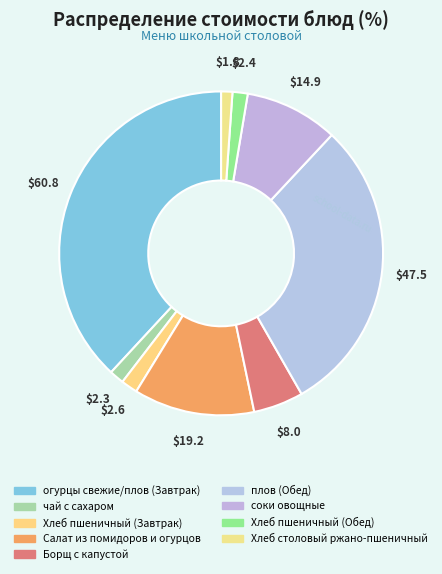

Does огурцы свежие/плов (Завтрак) account for over 50% of the chart?

No